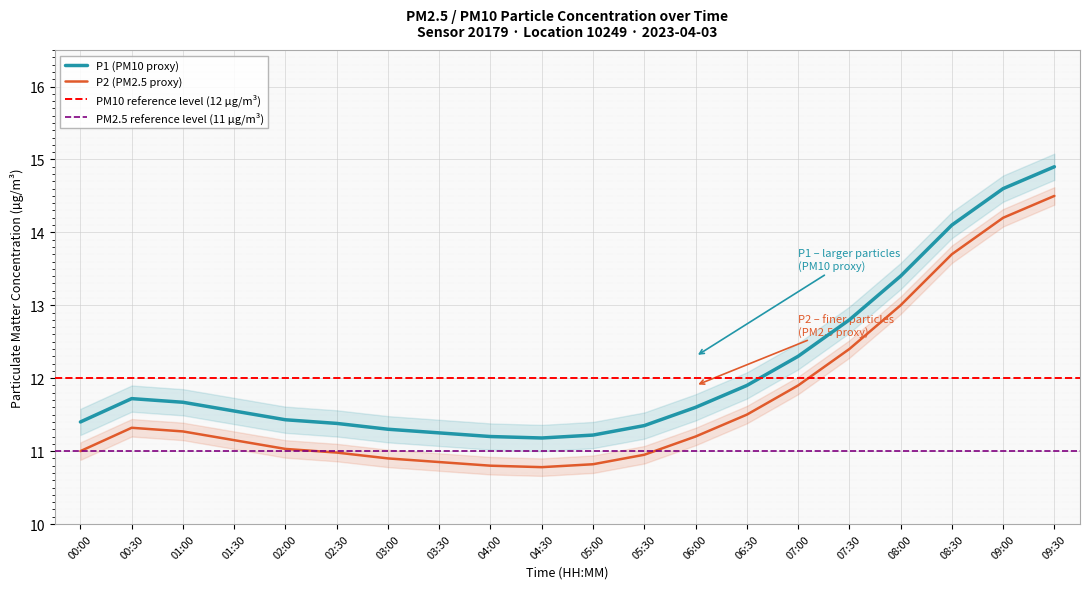

True or false: P1 and P2 cross at least once.

False